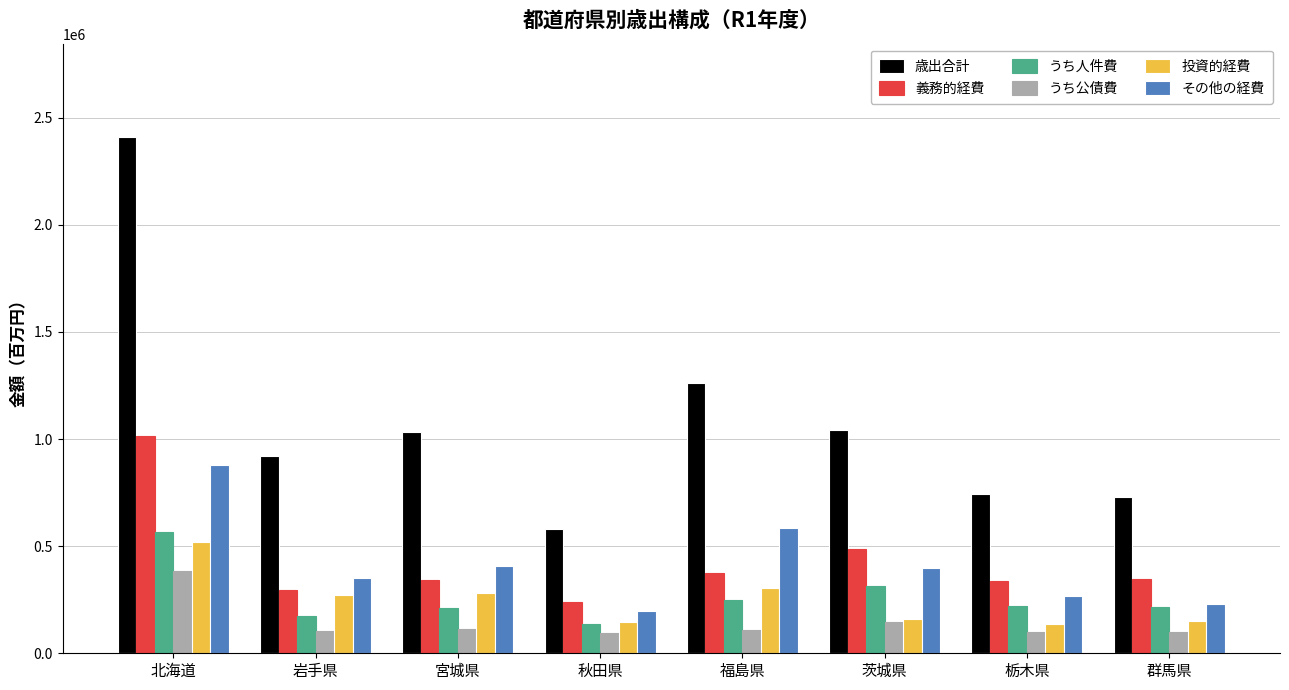

What is the maximum value for 投資的経費?

517744